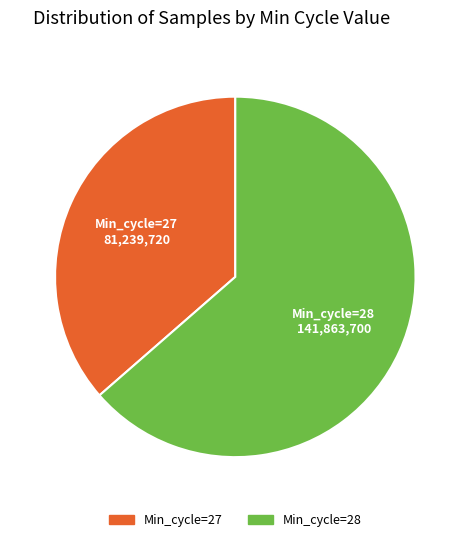

How many segments does this pie chart have?

2